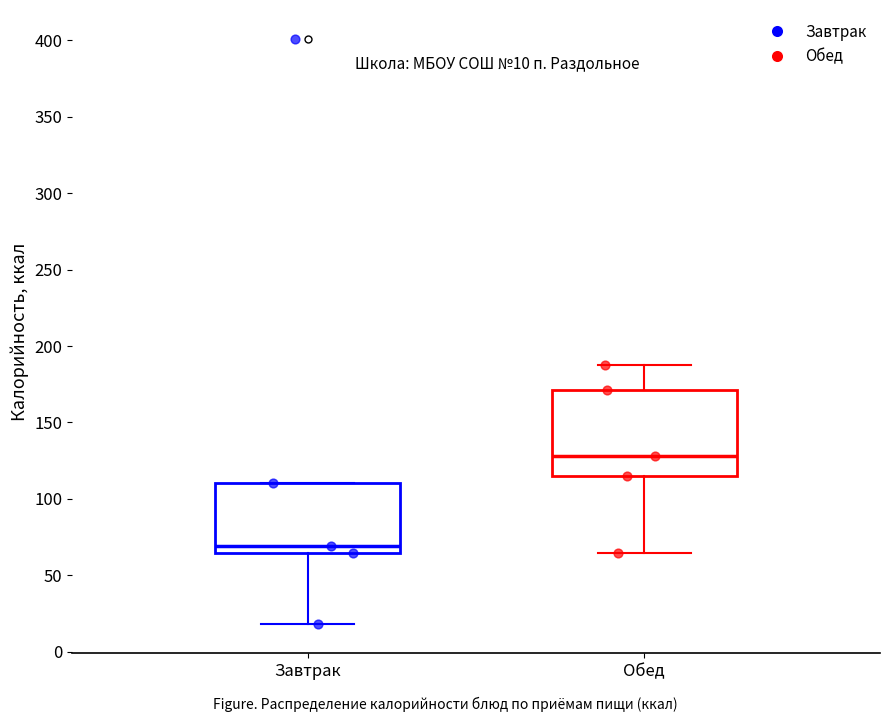

Which box has the lowest median line?

Завтрак